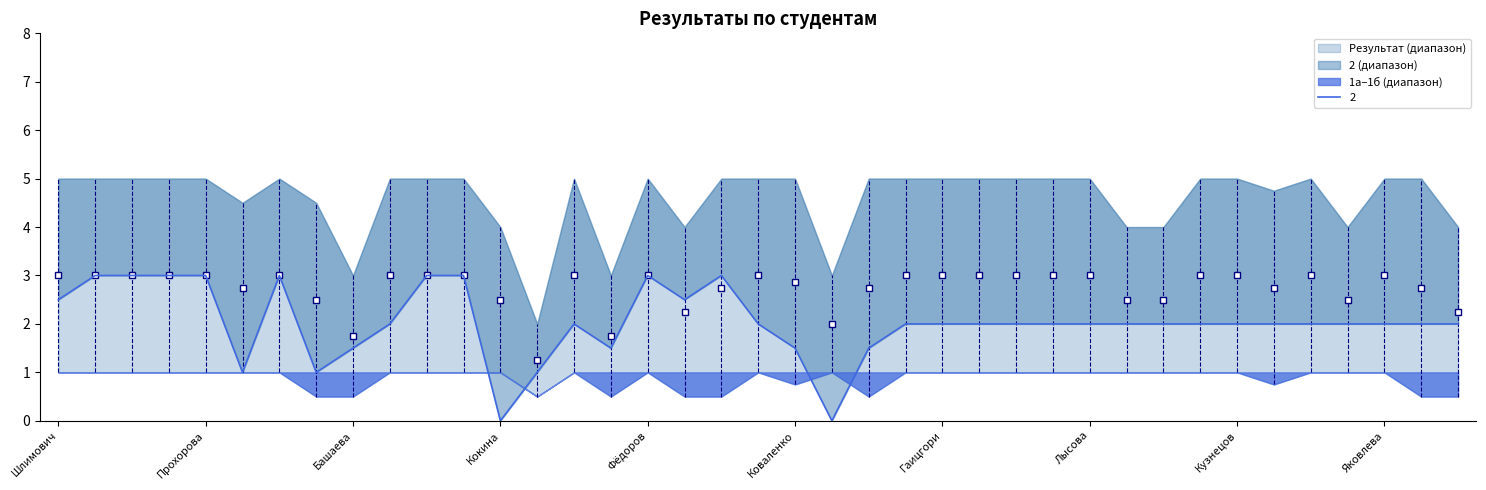

Between Мироненко and Гаицгори, which series saw the biggest shift?

Результат